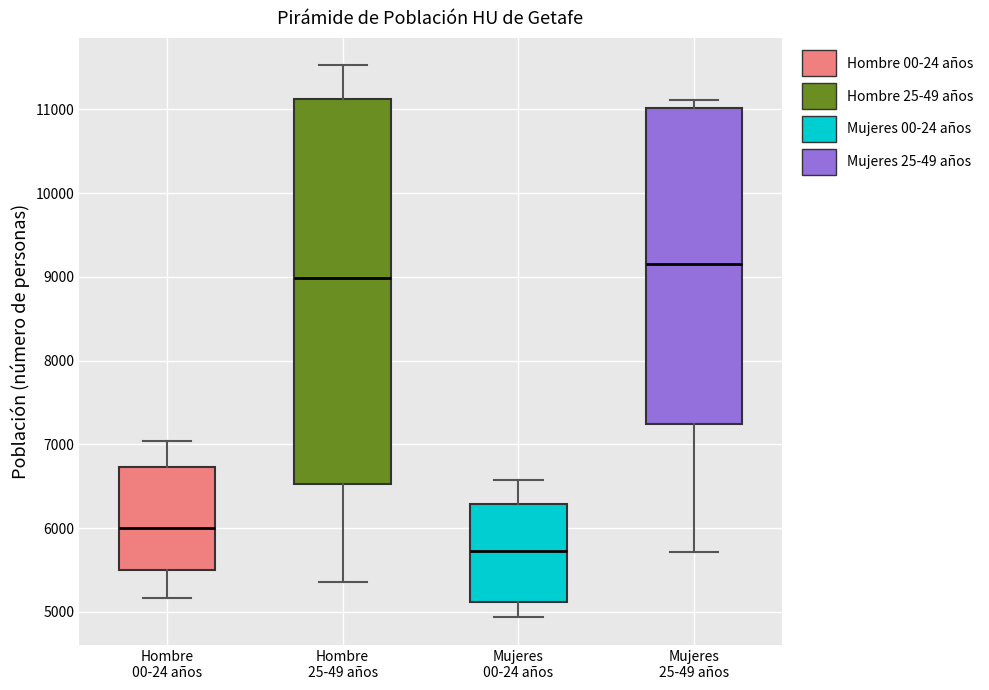

Comparing the boxes themselves (not the whiskers), which one is the tallest?

Hombre 25-49 años